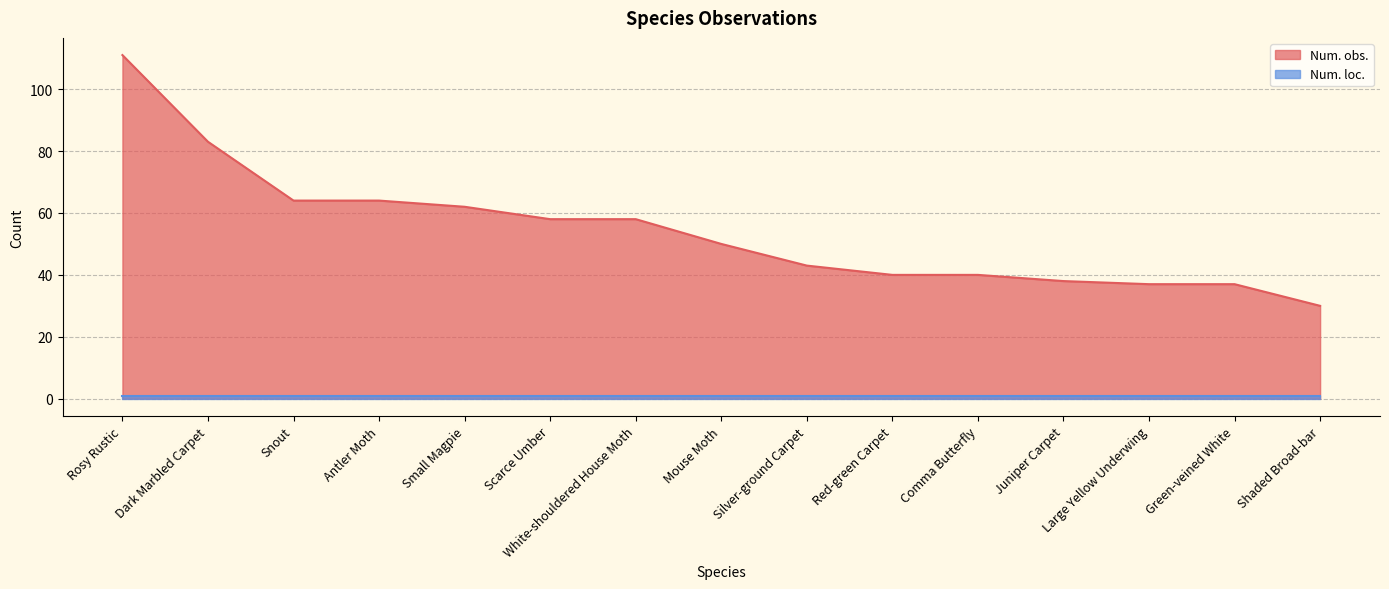

What is the difference between the maximum and minimum values?

81